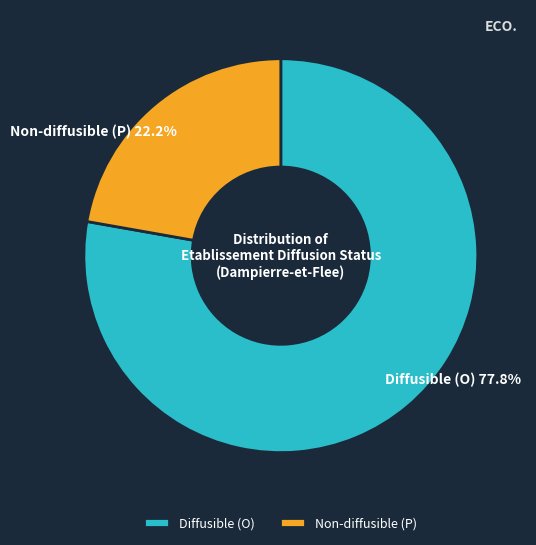

What is the largest slice in the pie chart?

Diffusible (O)